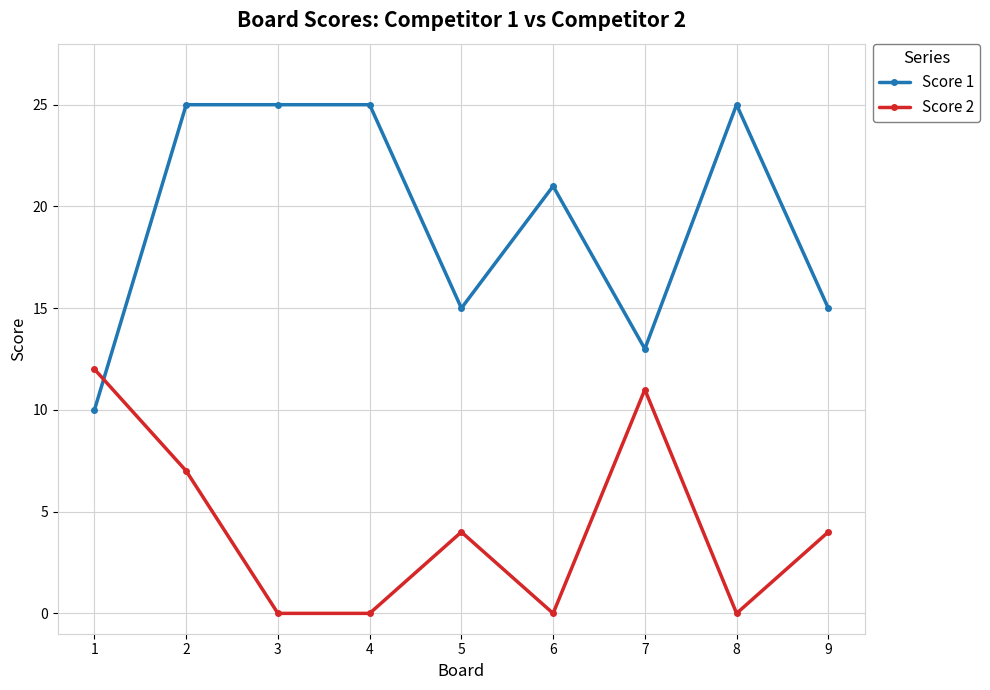

What is the highest value of the Score 1 series?

25